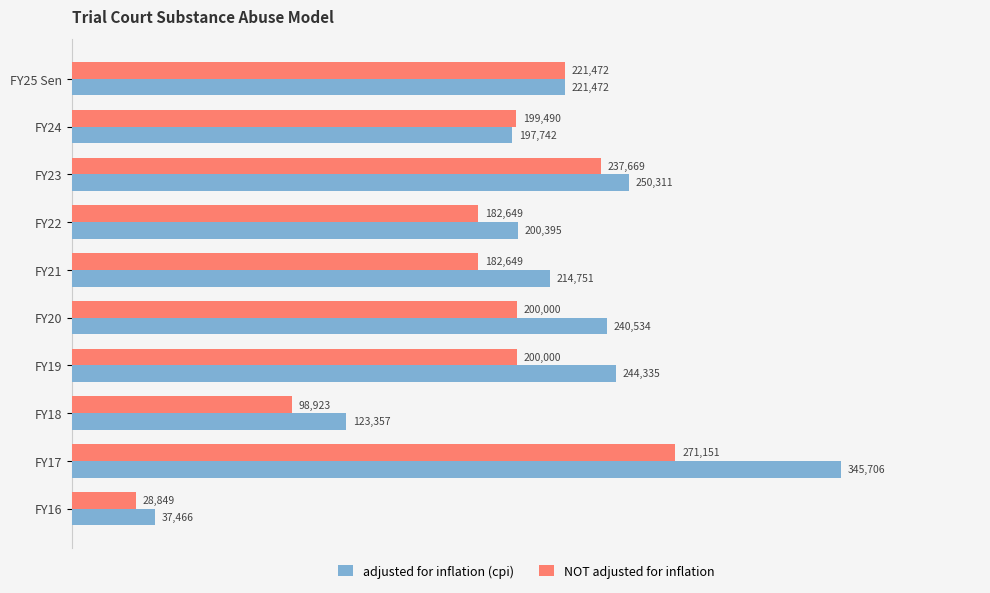

At which category is the sum across all series the highest?

FY17